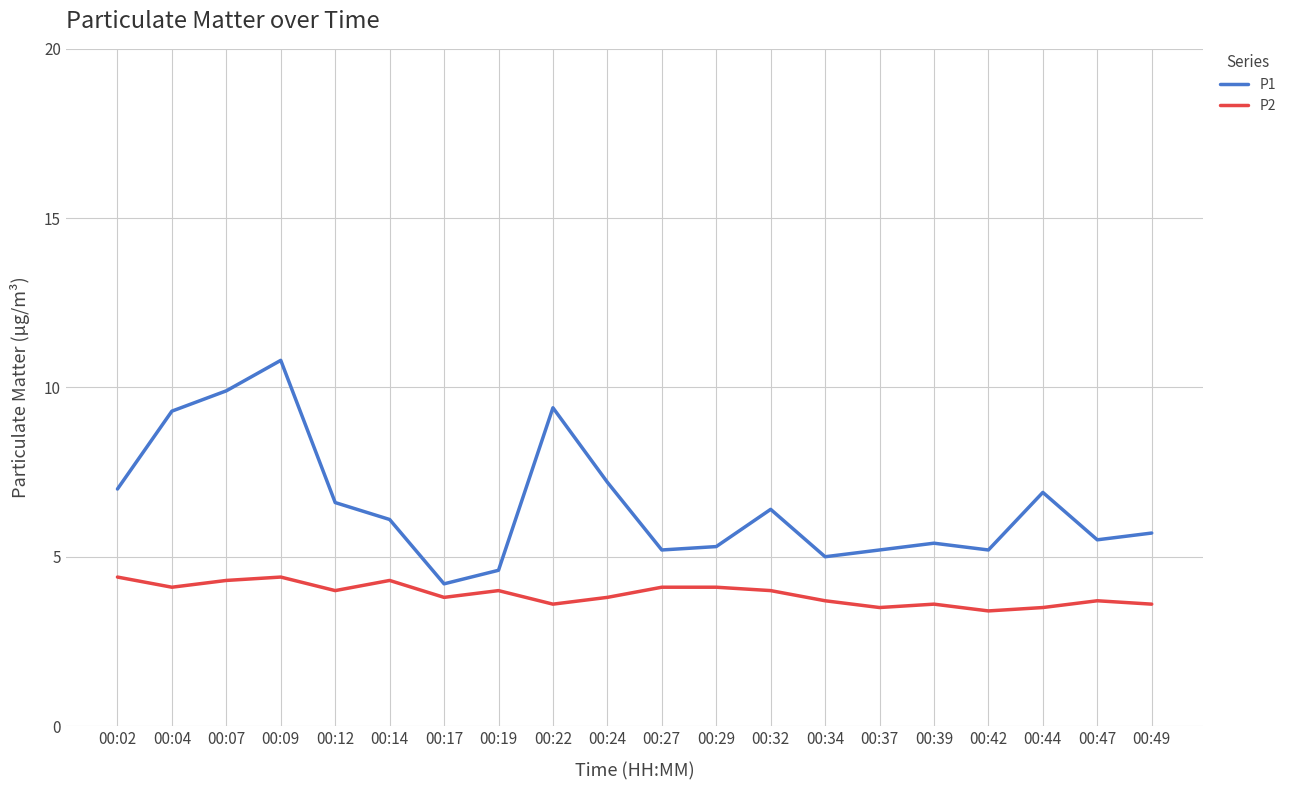

At which category is the sum across all series the highest?

00:09